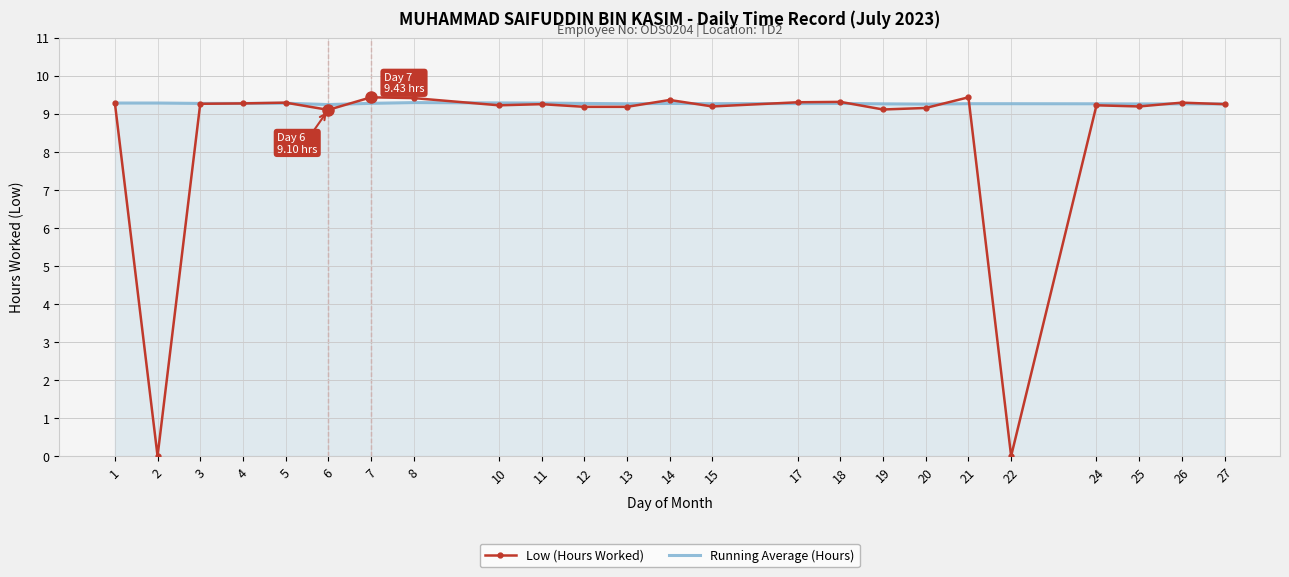

The Running Average (Hours) series shows 12.8 at 1. True or false?

False